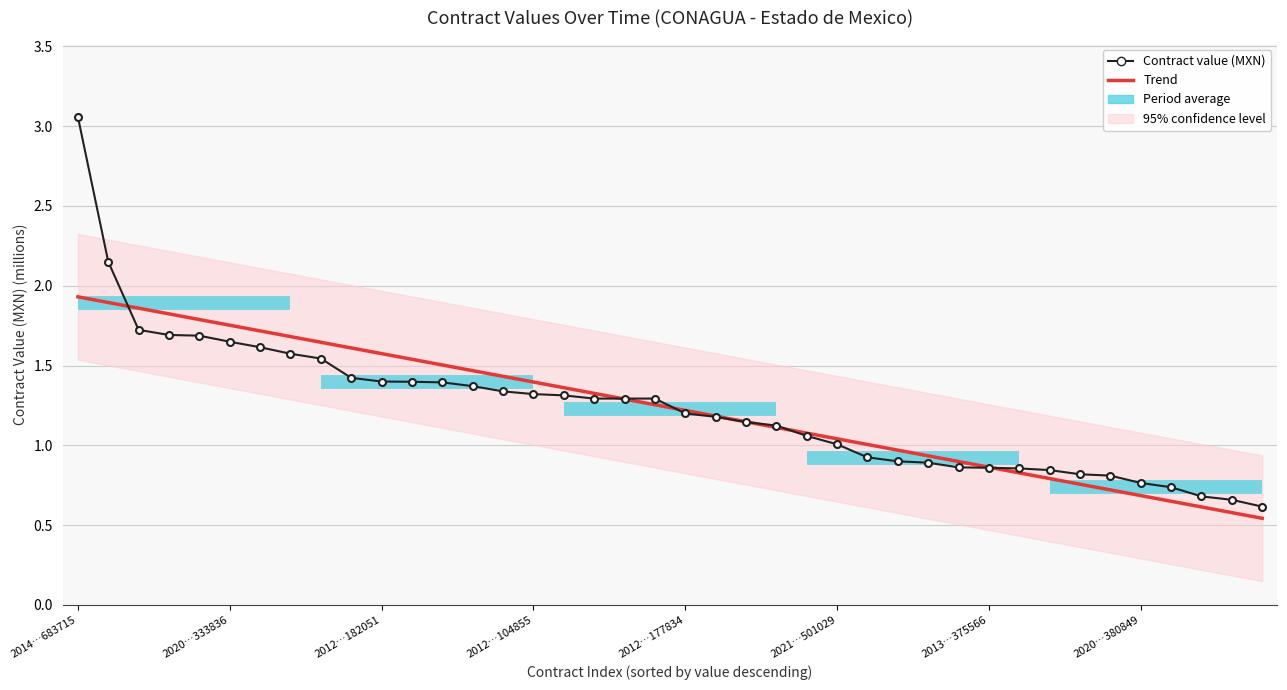

Reading left to right, transcribe all the data shown in this chart.

Trend: 1.9	1.9	1.9	1.8	1.8	1.8	1.7	1.7	1.6	1.6	1.6	1.5	1.5	1.5	1.4	1.4	1.4	1.3	1.3	1.3	1.2	1.2	1.1	1.1	1.1	1.0	1.0	1.0	0.9	0.9	0.9	0.8	0.8	0.8	0.7	0.7	0.6	0.6	0.6	0.5
Contract value (MXN): 3.1	2.2	1.7	1.7	1.7	1.6	1.6	1.6	1.5	1.4	1.4	1.4	1.4	1.4	1.3	1.3	1.3	1.3	1.3	1.3	1.2	1.2	1.1	1.1	1.1	1.0	0.9	0.9	0.9	0.9	0.9	0.9	0.8	0.8	0.8	0.8	0.7	0.7	0.7	0.6